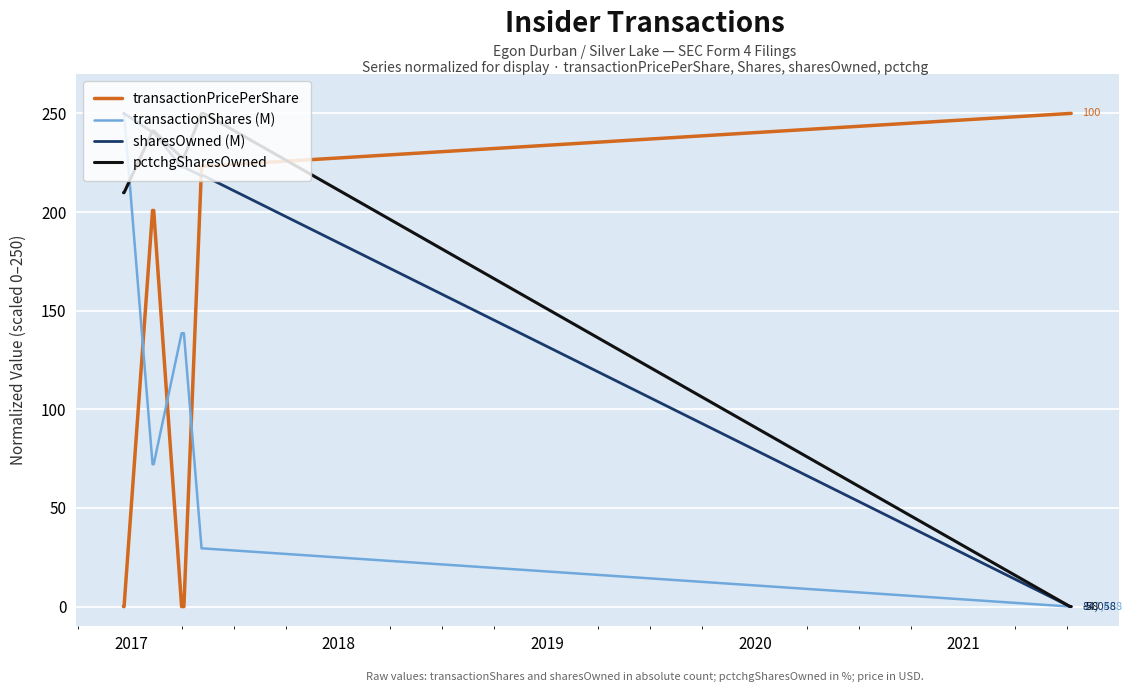

After their last crossing, which series has the higher values: pctchgSharesOwned or transactionPricePerShare?

transactionPricePerShare